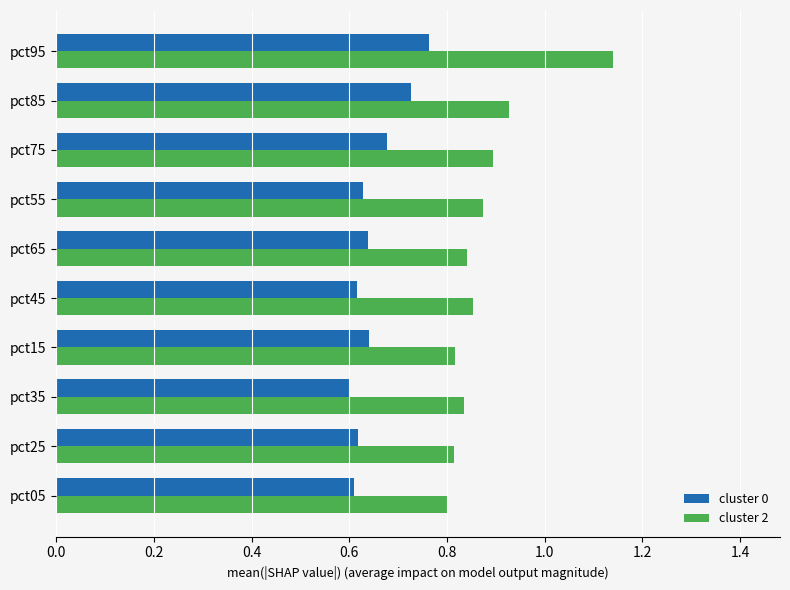

Rank the series by their maximum value, from lowest to highest.

cluster 0, cluster 2